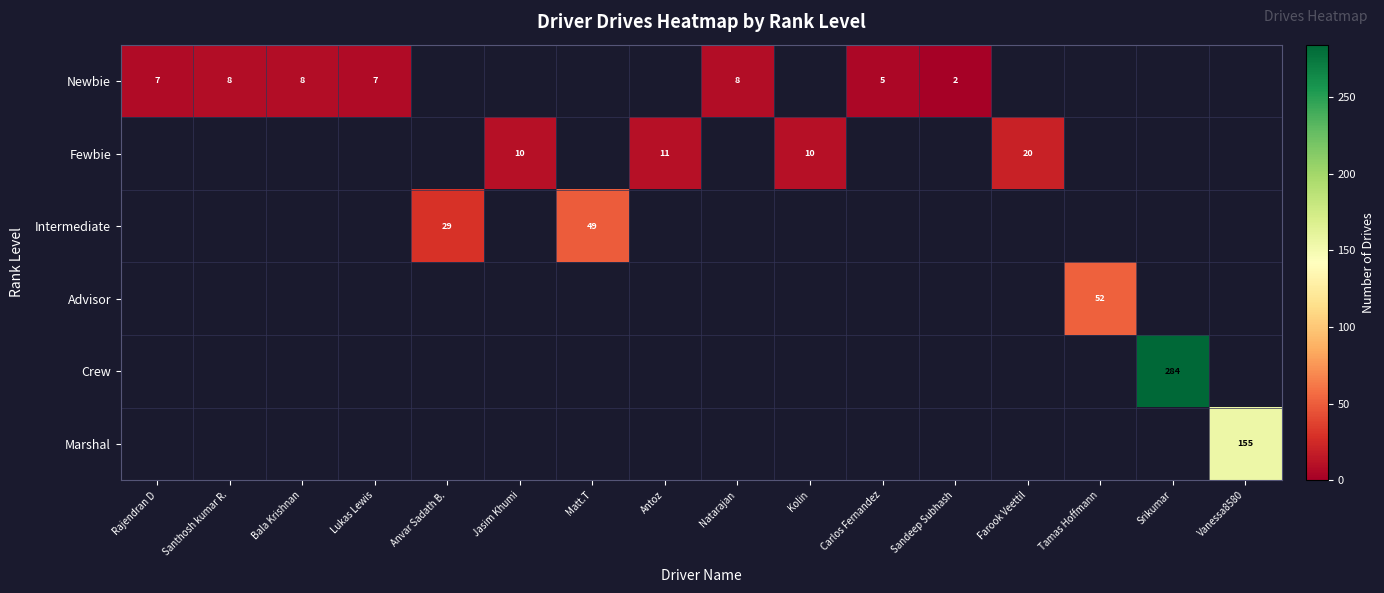

Which series changed the most between Kolin and Sandeep Subhash?

Fewbie